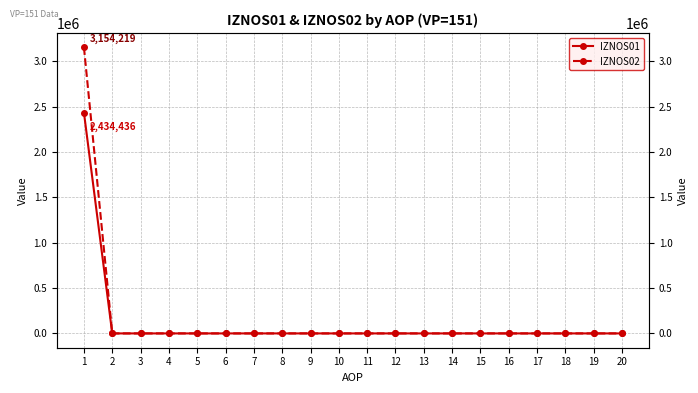

Which category has the highest value in the IZNOS01 series?

1